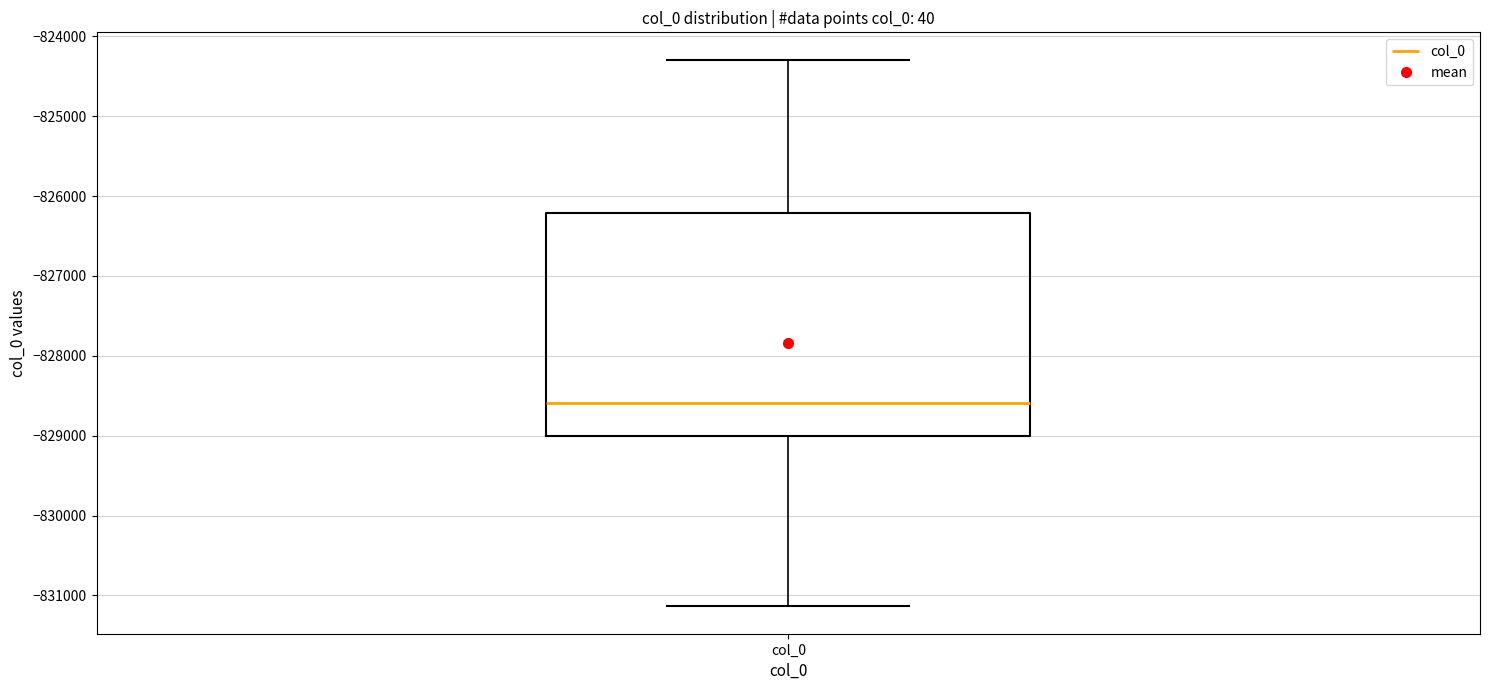

Where does the lower whisker of the box for col_0 end on the y-axis? The values are not printed on the chart, so give them approximately, as read against the axis.

-831100